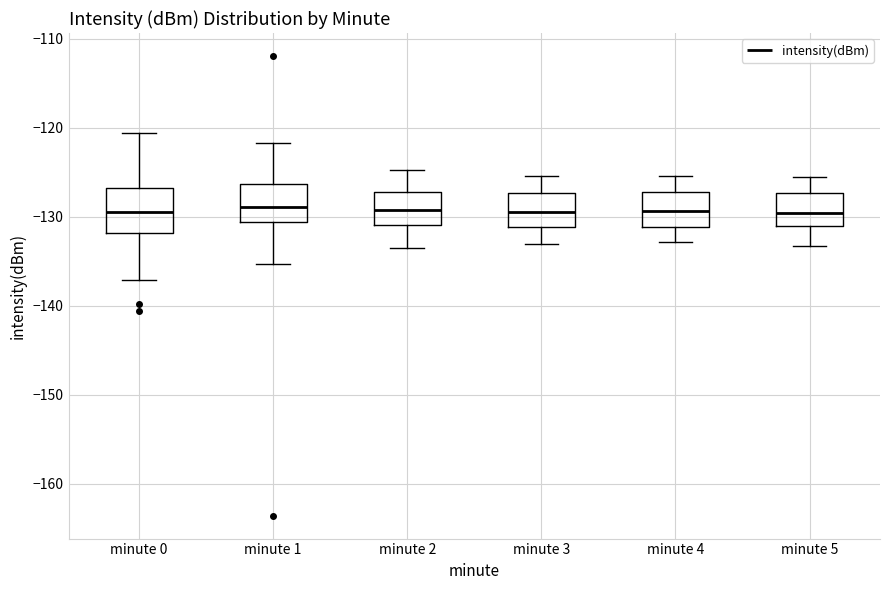

Reading left to right, read every box against the y-axis: the position of its median line, the range the box covers, and the ends of its whiskers. The values are not printed on the chart, so give them approximately, as read against the axis.

minute 0: median -129, box -132 to -127, whiskers -137 to -121
minute 1: median -129, box -131 to -126, whiskers -135 to -122
minute 2: median -129, box -131 to -127, whiskers -133 to -125
minute 3: median -129, box -131 to -127, whiskers -133 to -125
minute 4: median -129, box -131 to -127, whiskers -133 to -125
minute 5: median -130, box -131 to -127, whiskers -133 to -125